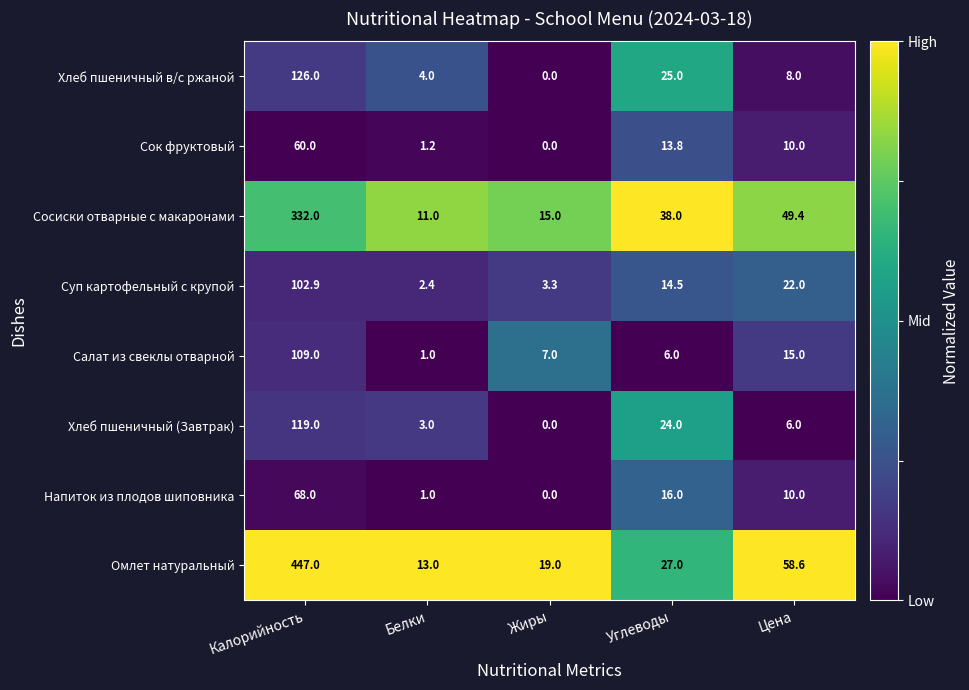

Which series changed the most between Калорийность and Цена?

Омлет натуральный